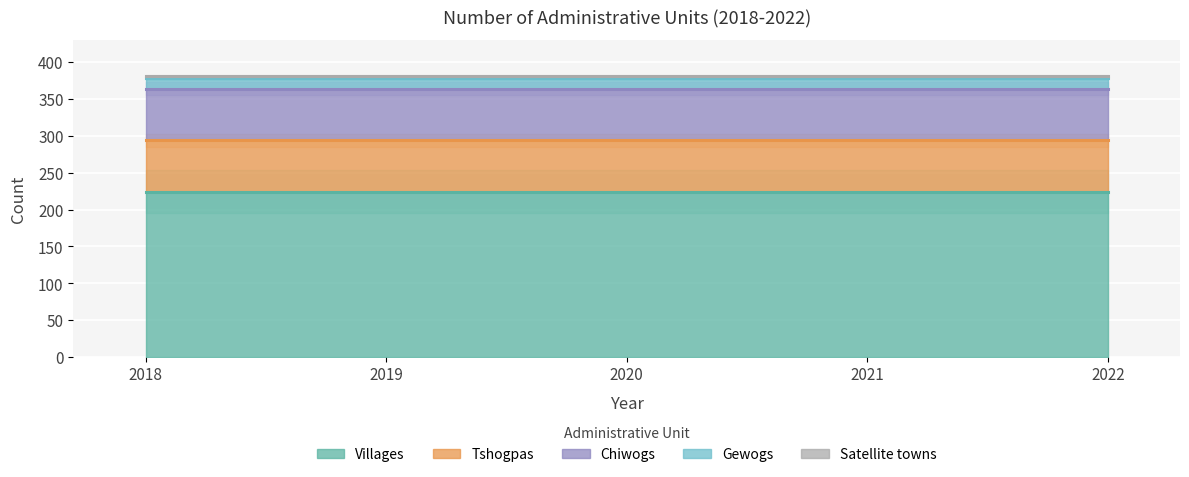

True or false: Villages and Chiwogs cross at least once.

False